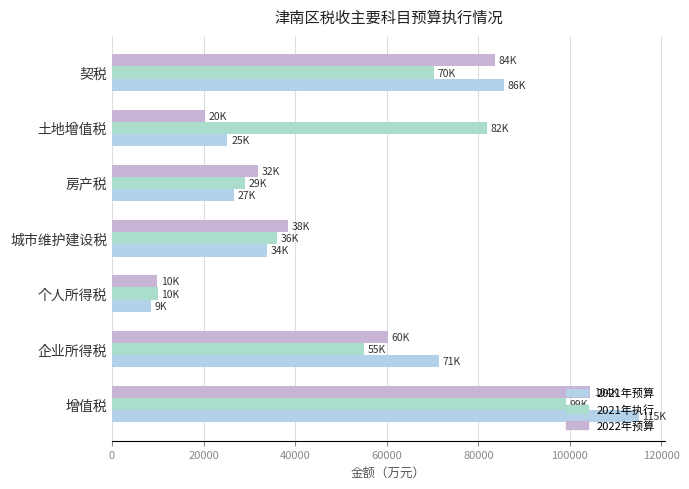

How many values in the 2021年执行 series are below 54974?

3